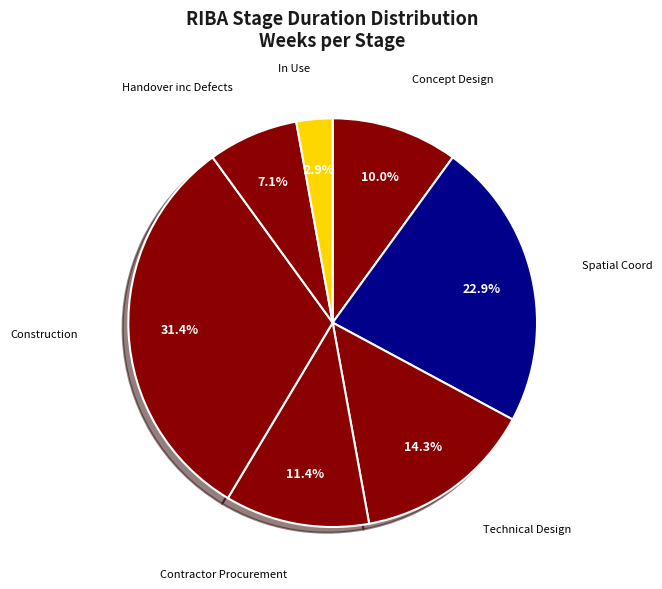

True or false: In Use accounts for 14% of the total.

False